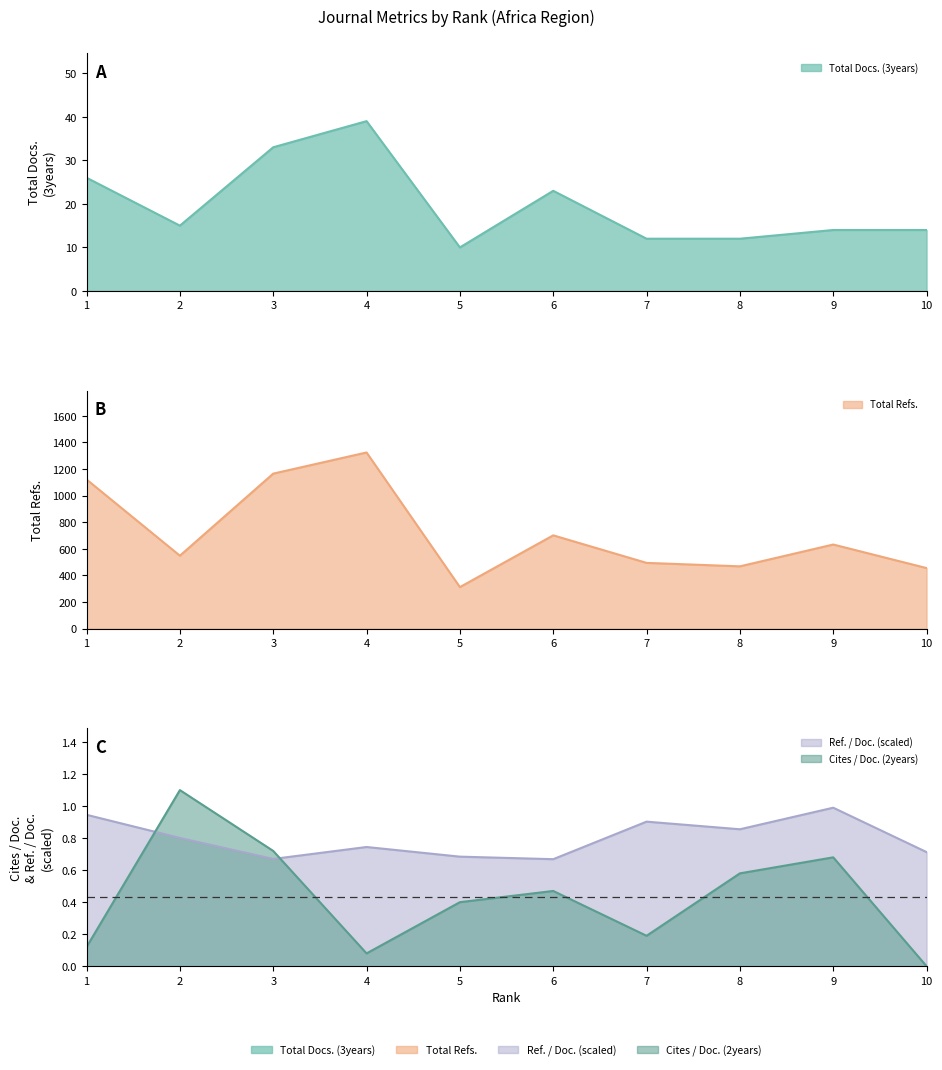

Between which two adjacent categories do Cites / Doc. (2years) and Ref. / Doc. first intersect?

1 and 2